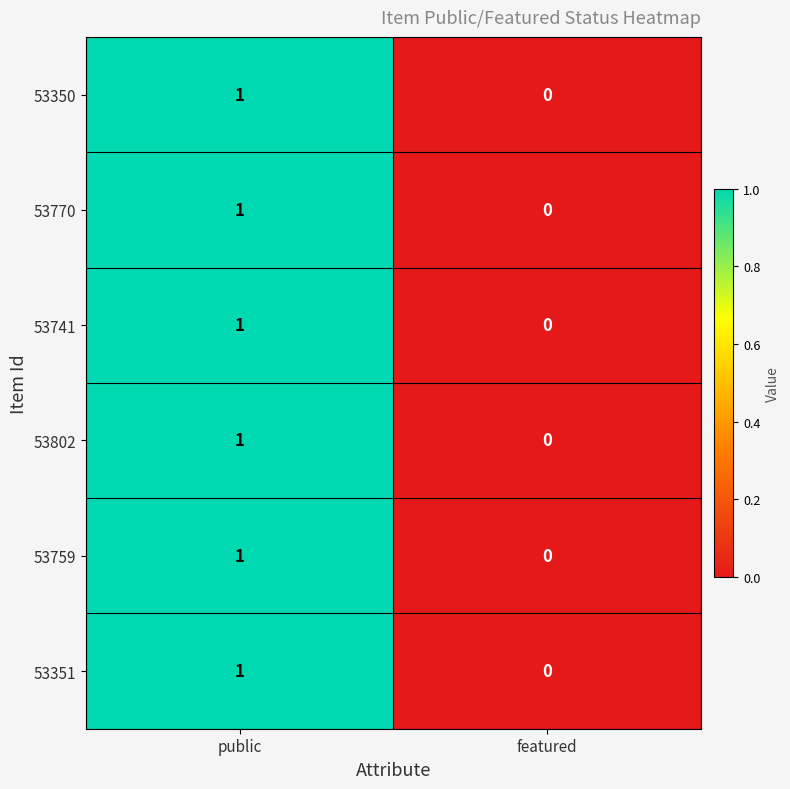

Count the number of categories in the chart.

2